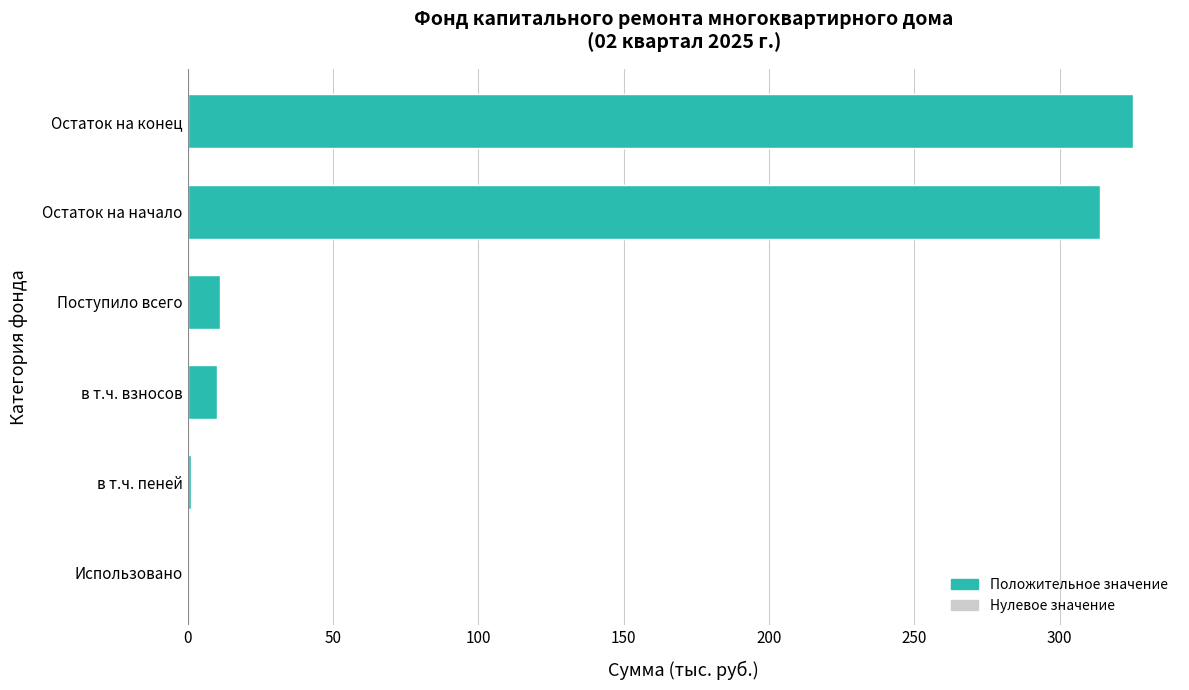

The value of в т.ч. взносов at сверх минимального размера взноса is -5.8. True or false?

False